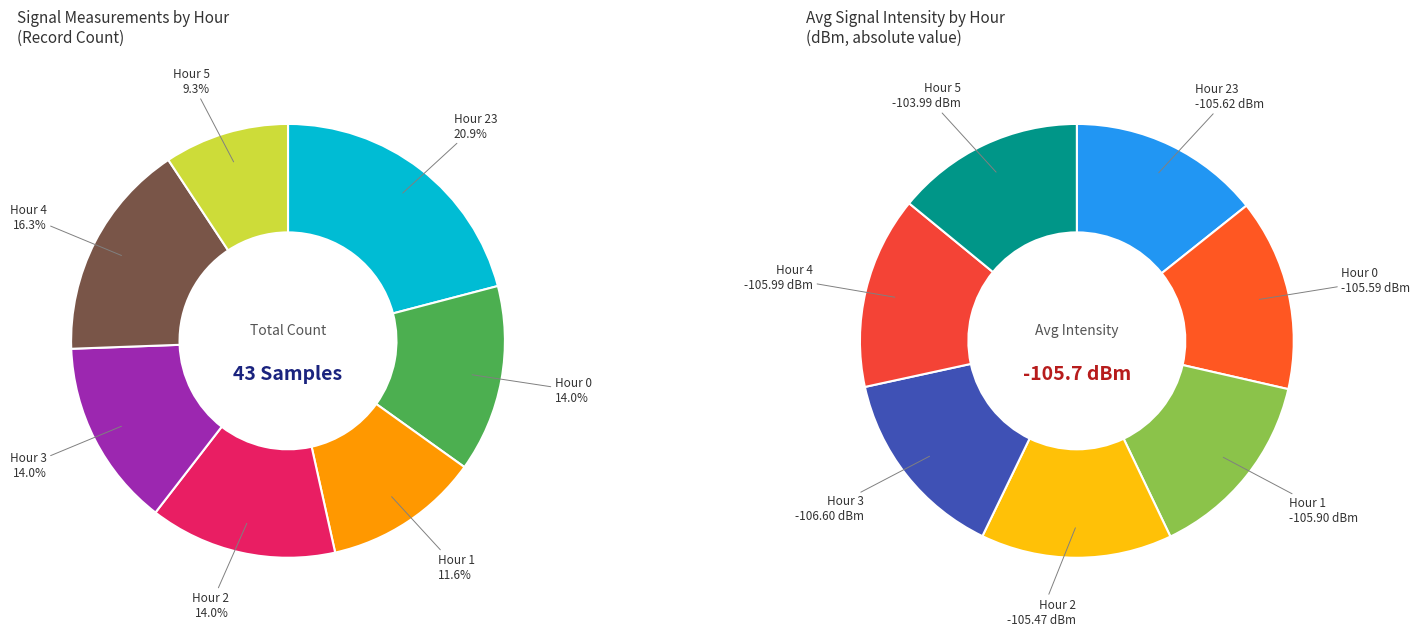

Do Hour 0 and Hour 4 together represent more than half of the pie?

No